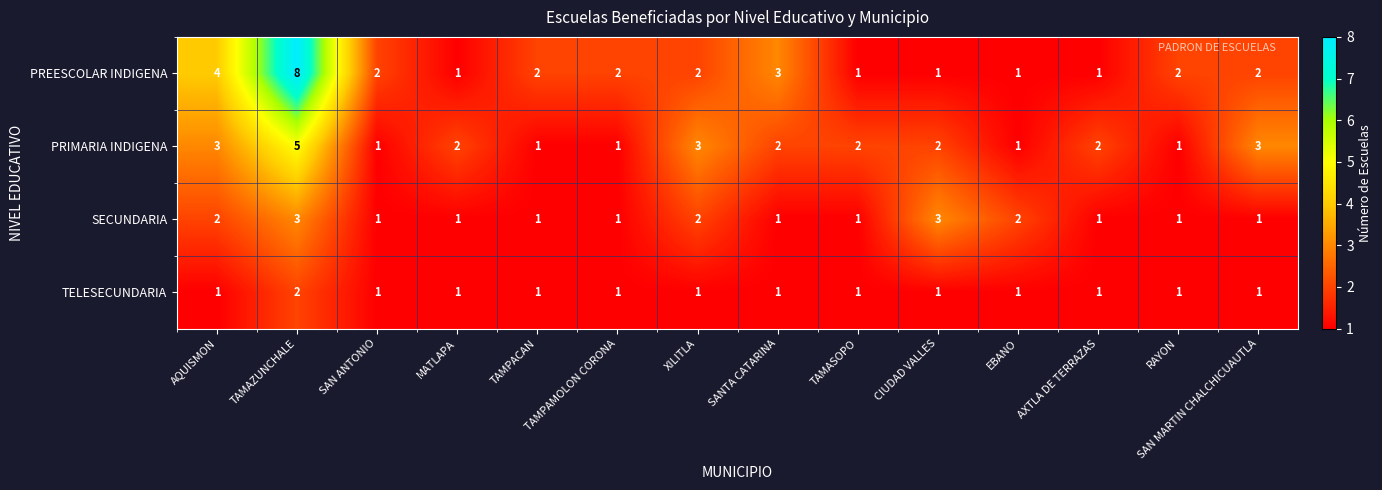

Which series has the largest range (max minus min)?

PREESCOLAR INDIGENA